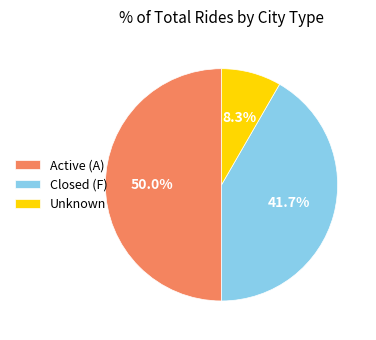

Rank the categories by value from highest to lowest.

Active (A), Closed (F), Unknown